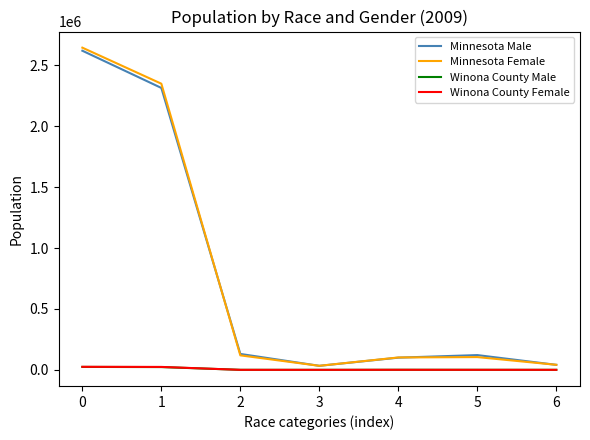

The Minnesota Male series shows 121357 at 5. True or false?

True